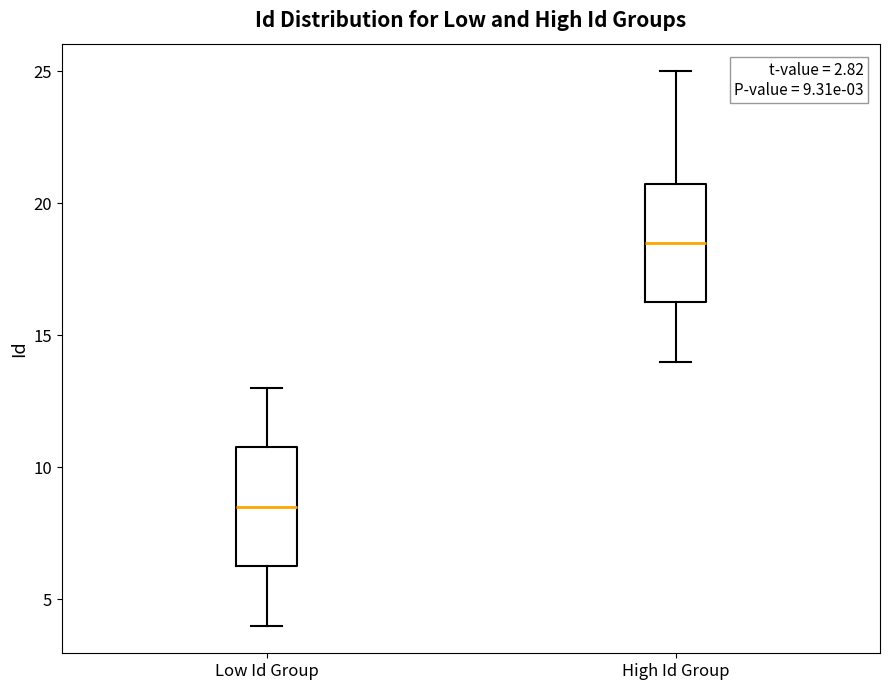

Which box's median line is the highest?

High Id Group